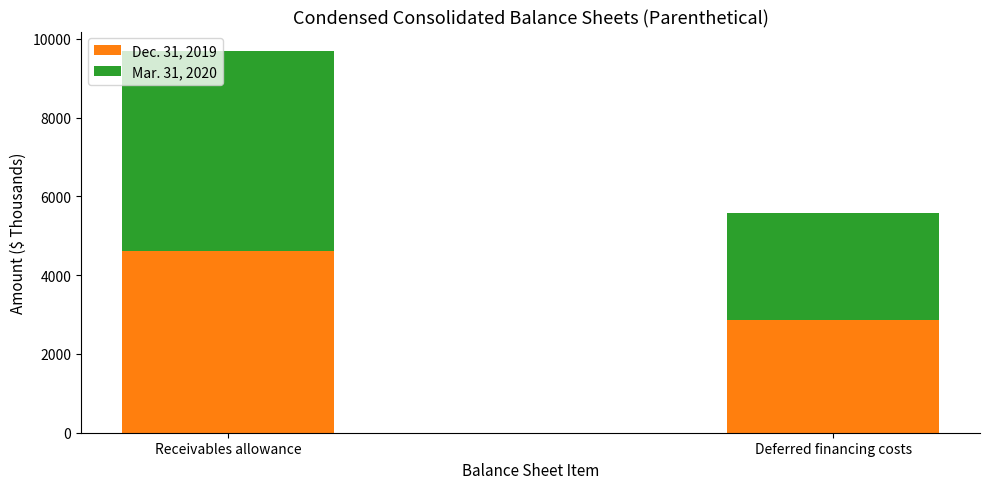

Count the number of categories in the chart.

2